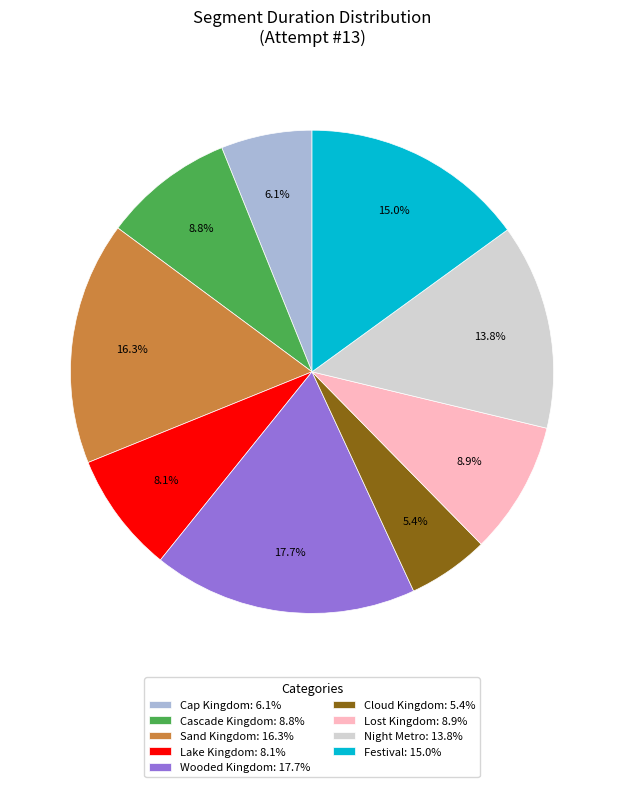

To the nearest percent, what is the difference between the largest and smallest slice percentages?

12%